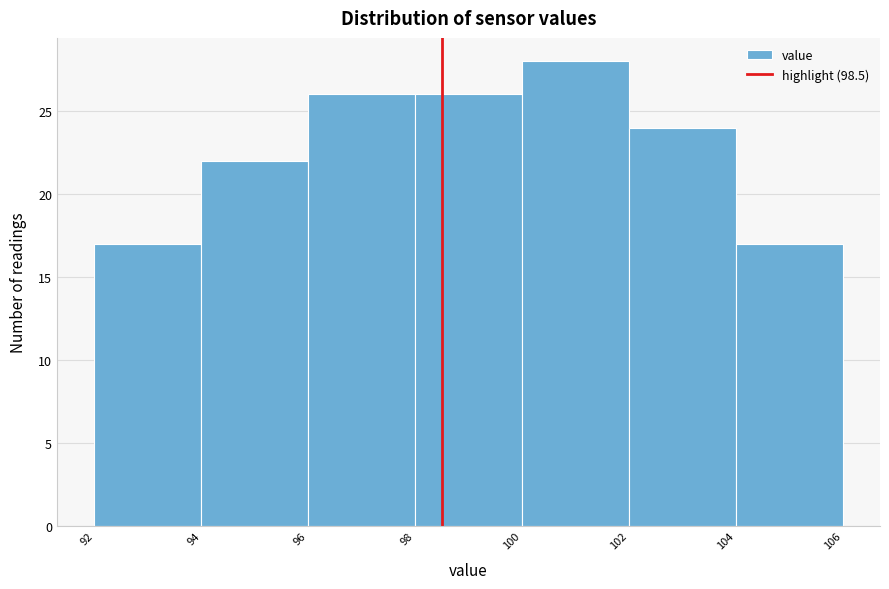

Over which range of the x-axis is the bar tallest?

100 to 102